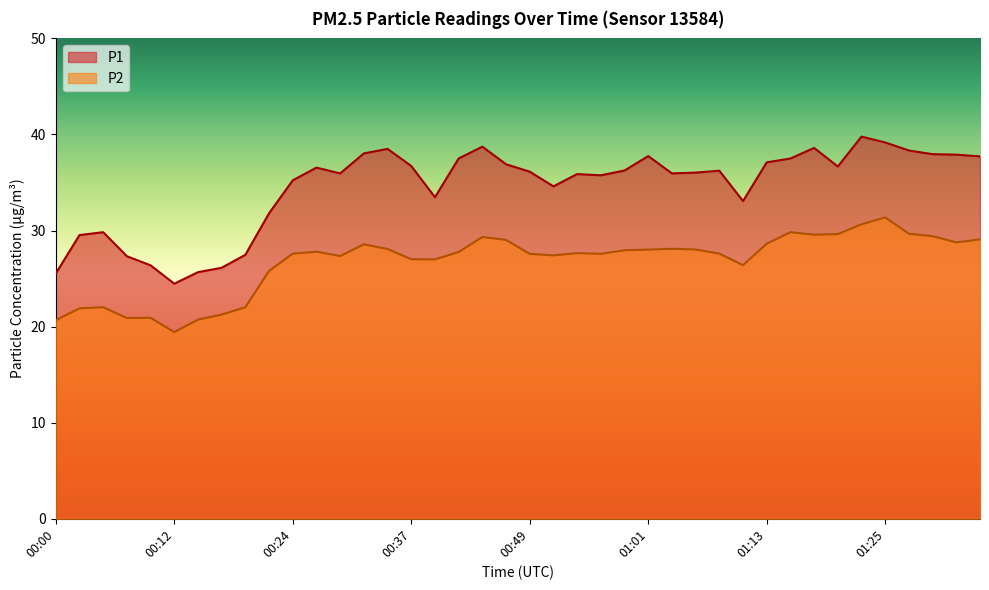

How many lines are shown in the chart?

2